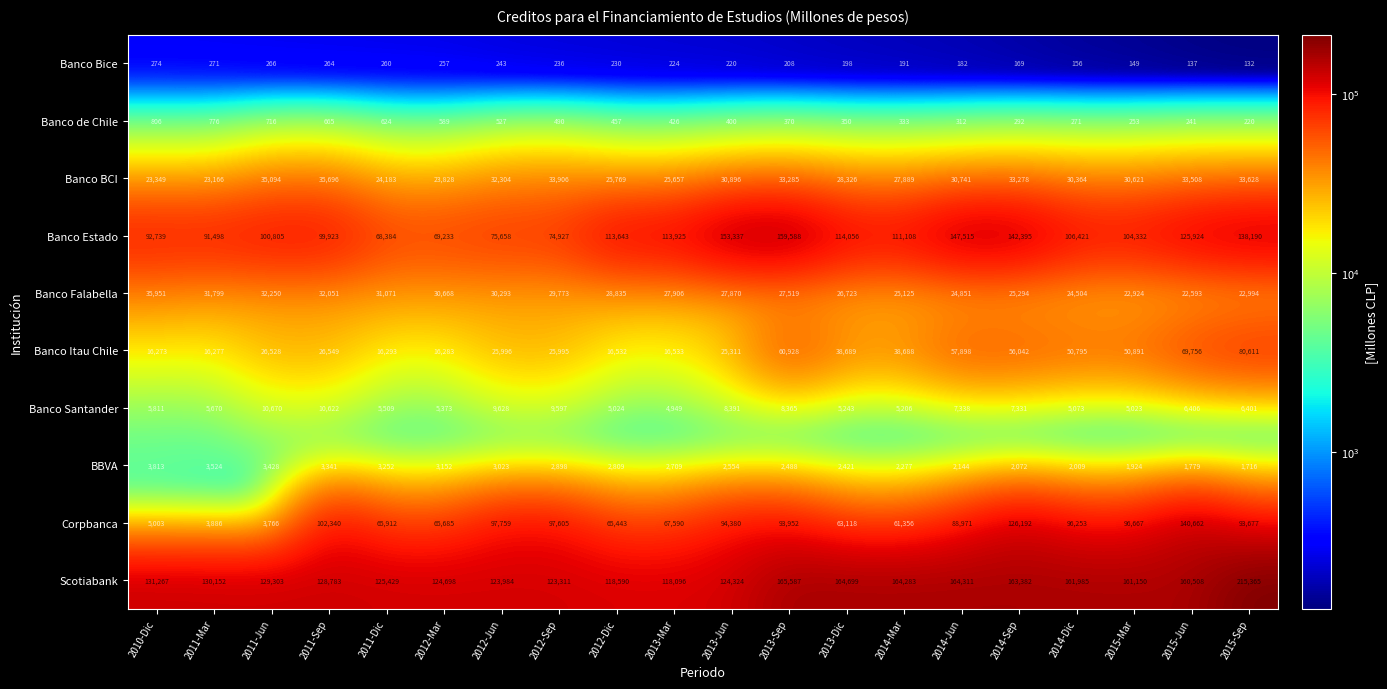

What is the difference between the maximum and minimum values in the Banco Bice series?

142